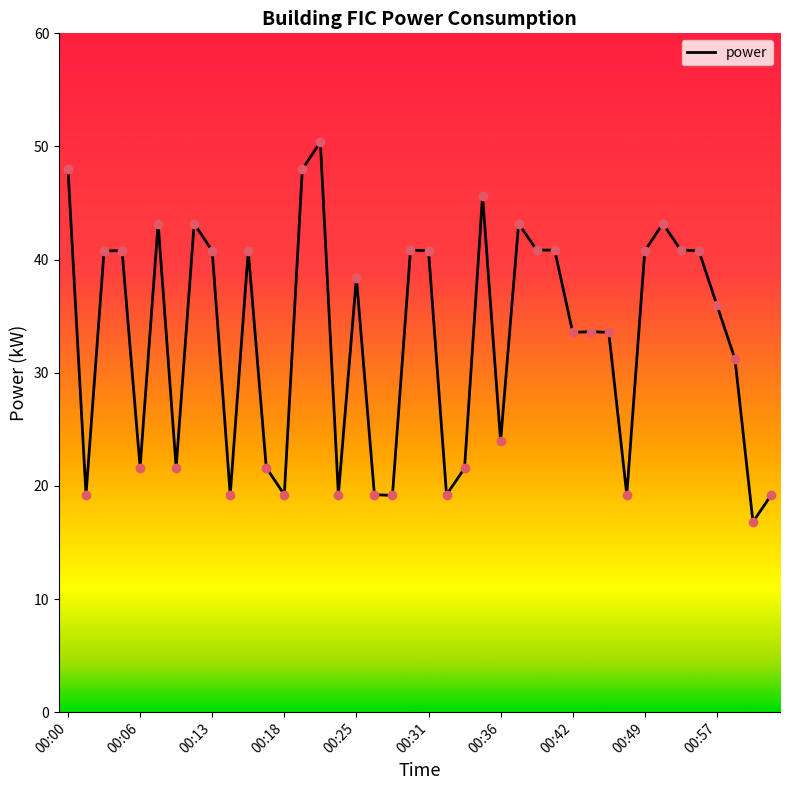

What is the smallest value displayed?

16.8